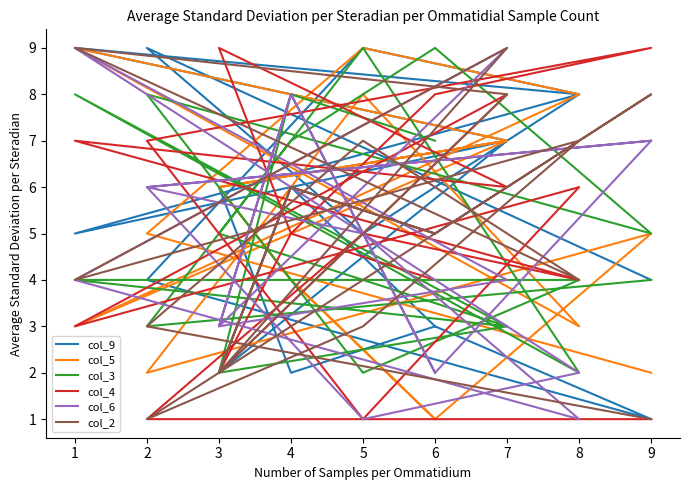

Where does the col_4 series first go above 5?

1